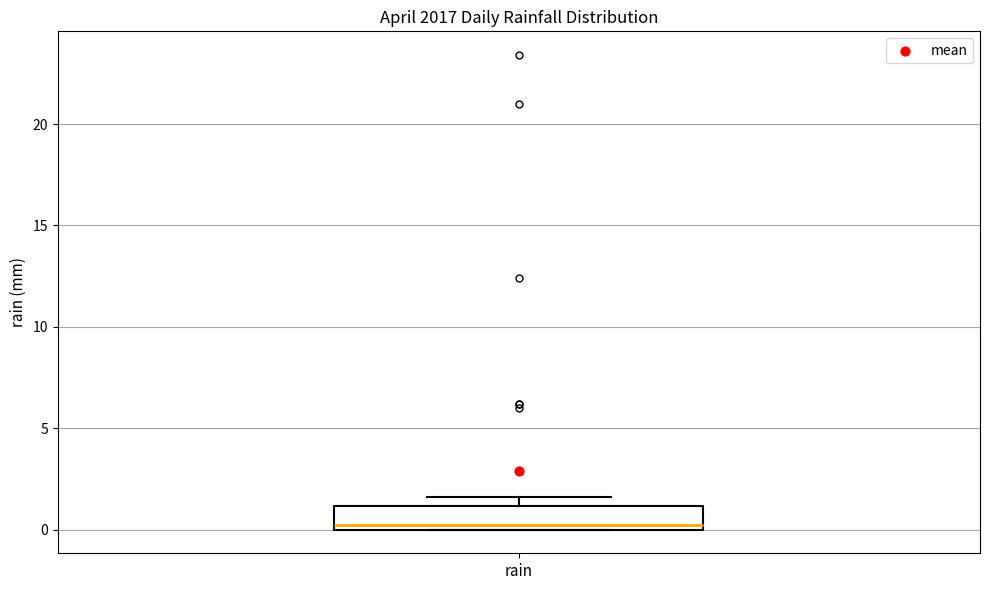

Read this box plot against the y-axis: the position of the median line, the range covered by the box, and the ends of both whiskers. The values are not printed on the chart, so give them approximately, as read against the axis.

median 0.0 (just above the box's lower edge), box 0.0 to 1.0, whiskers 0.0 to 1.5